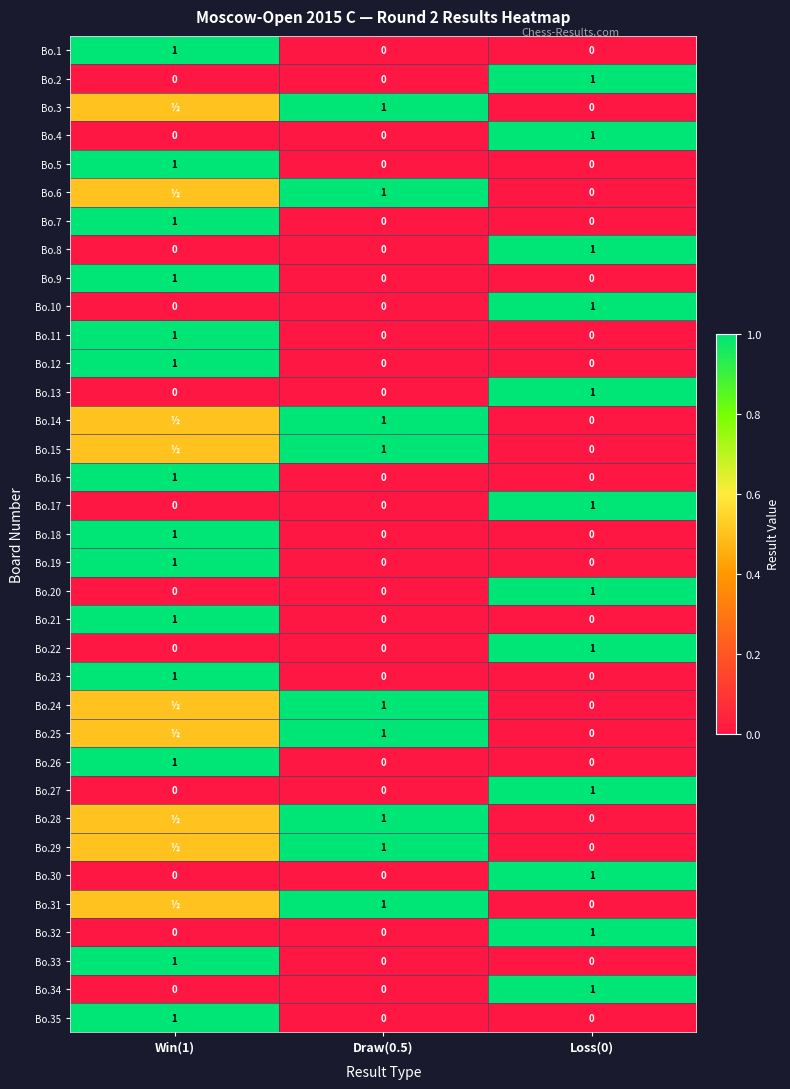

What is the spread (max minus min) of values at Loss(0)?

1.0